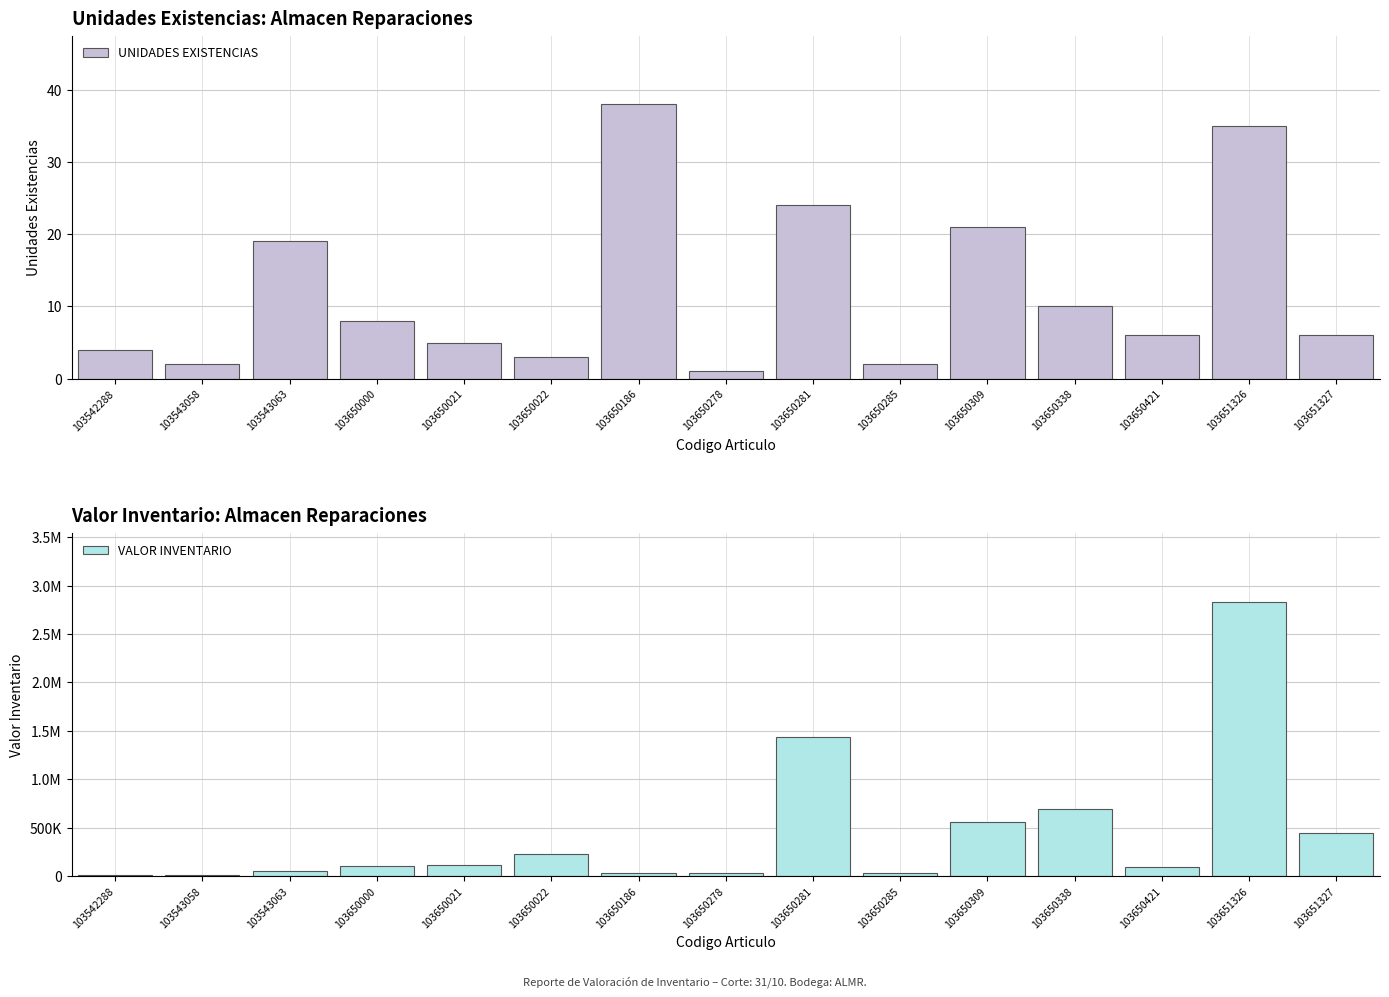

What are all the series names shown in the legend?

UNIDADES EXISTENCIAS, VALOR INVENTARIO